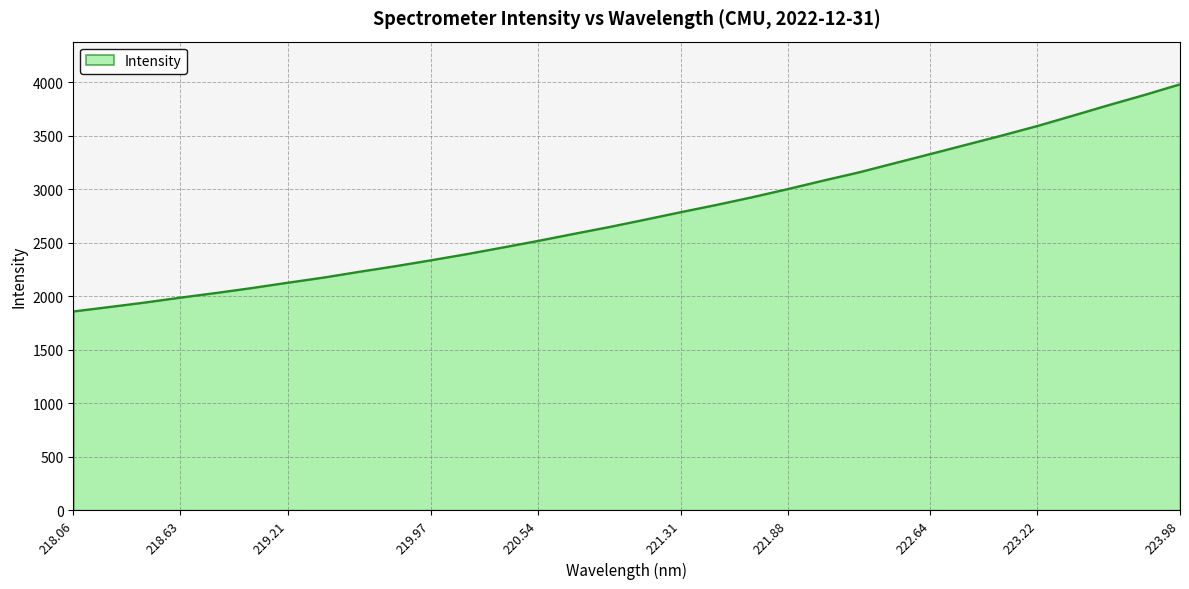

What is the smallest value displayed?

1858.6